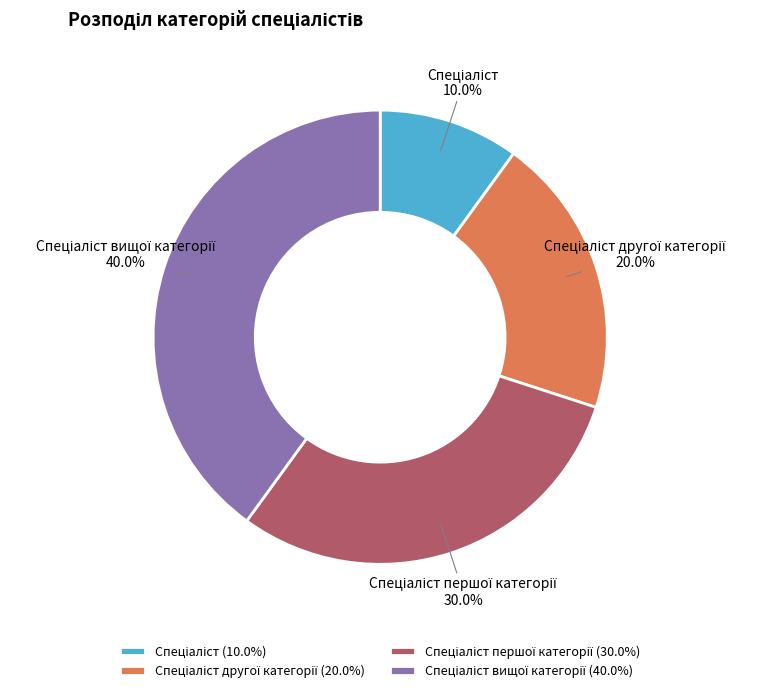

Is there any slice that represents more than half of the pie?

No